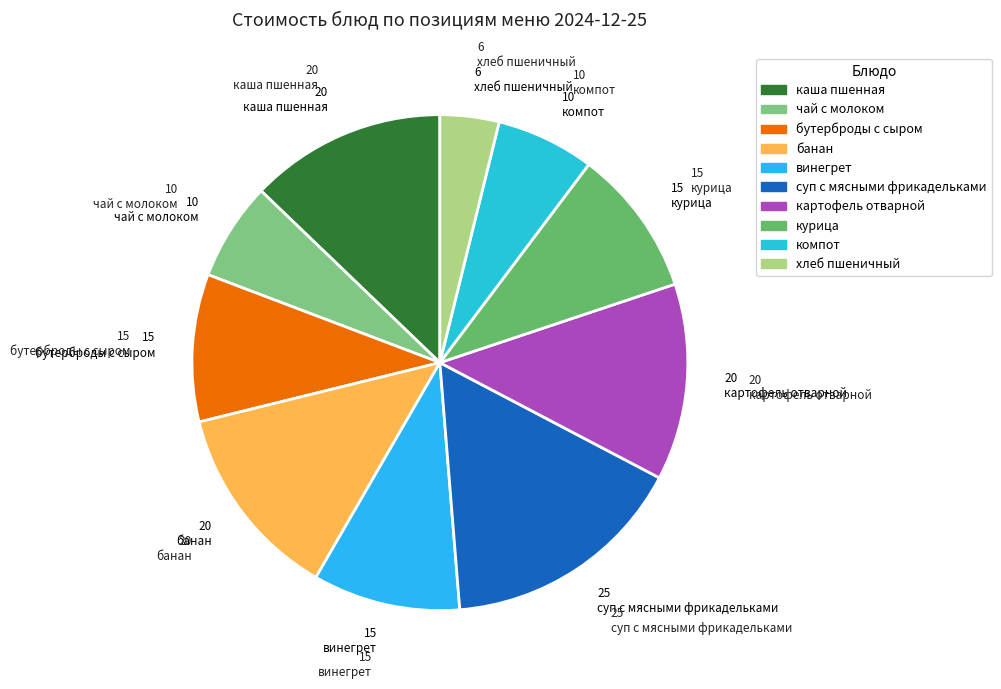

How many segments does this pie chart have?

10